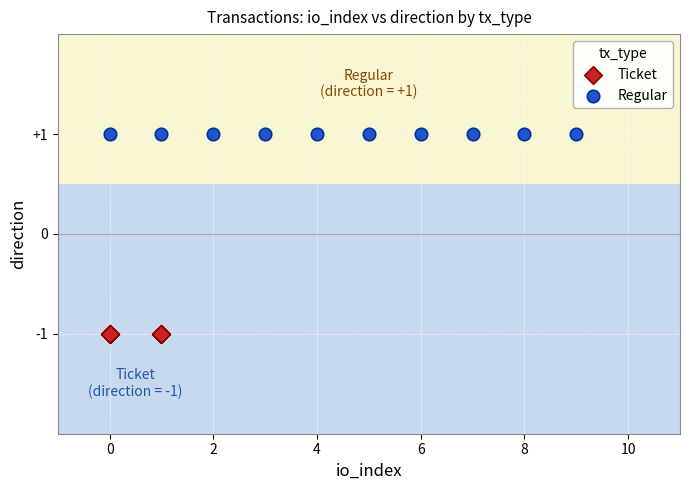

Which series reaches the minimum Y coordinate?

Ticket